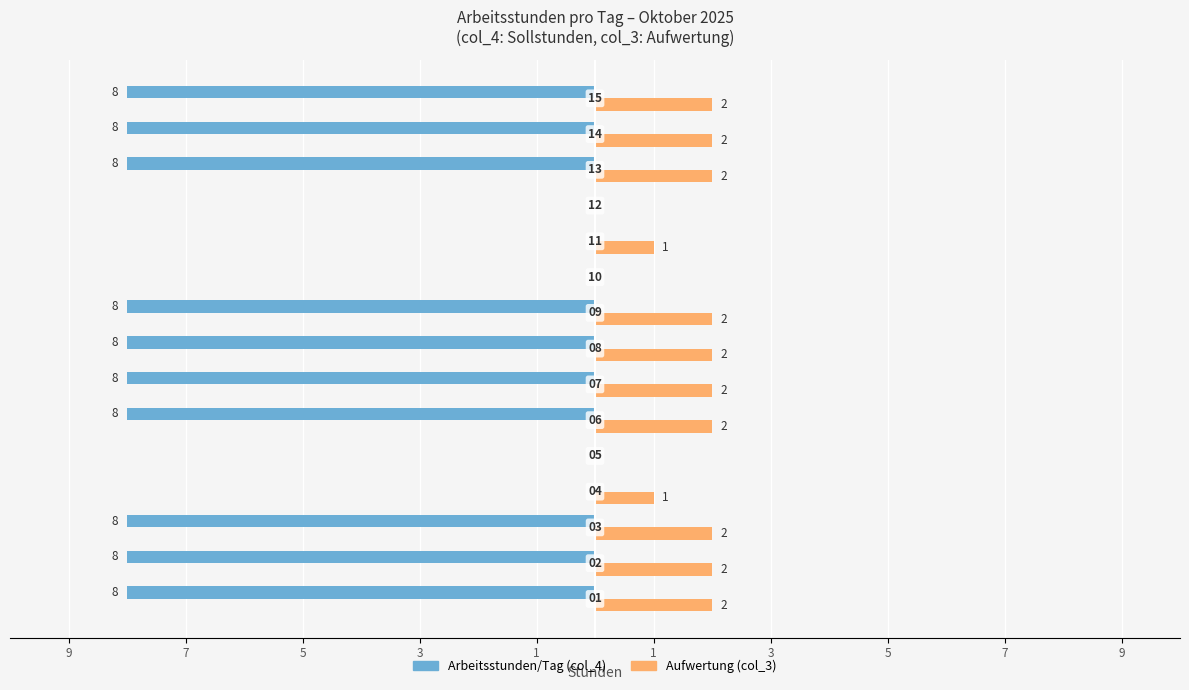

What are all the series names shown in the legend?

Arbeitsstunden/Tag (col_4), Aufwertung (col_3)